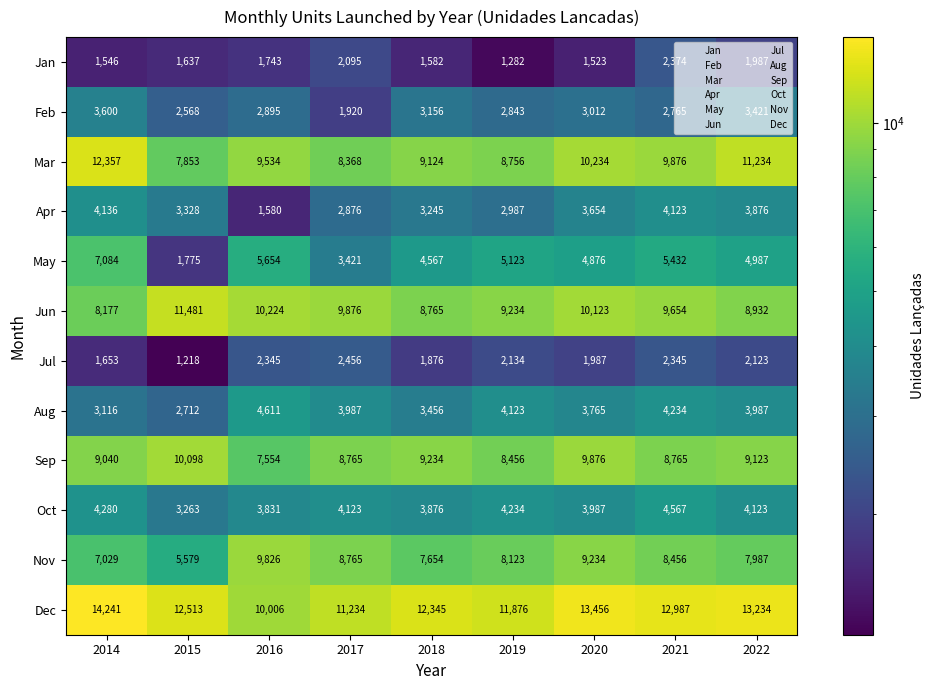

The value of Aug at 2018 is 3456. True or false?

True